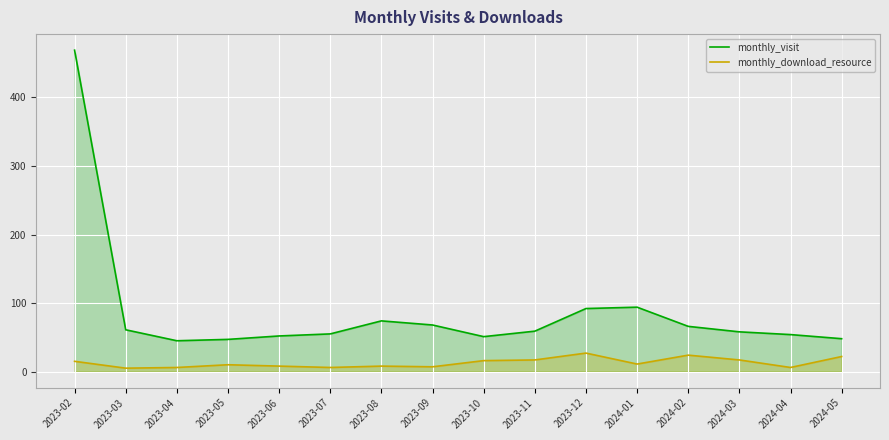

True or false: monthly_visit and monthly_download_resource cross at least once.

False